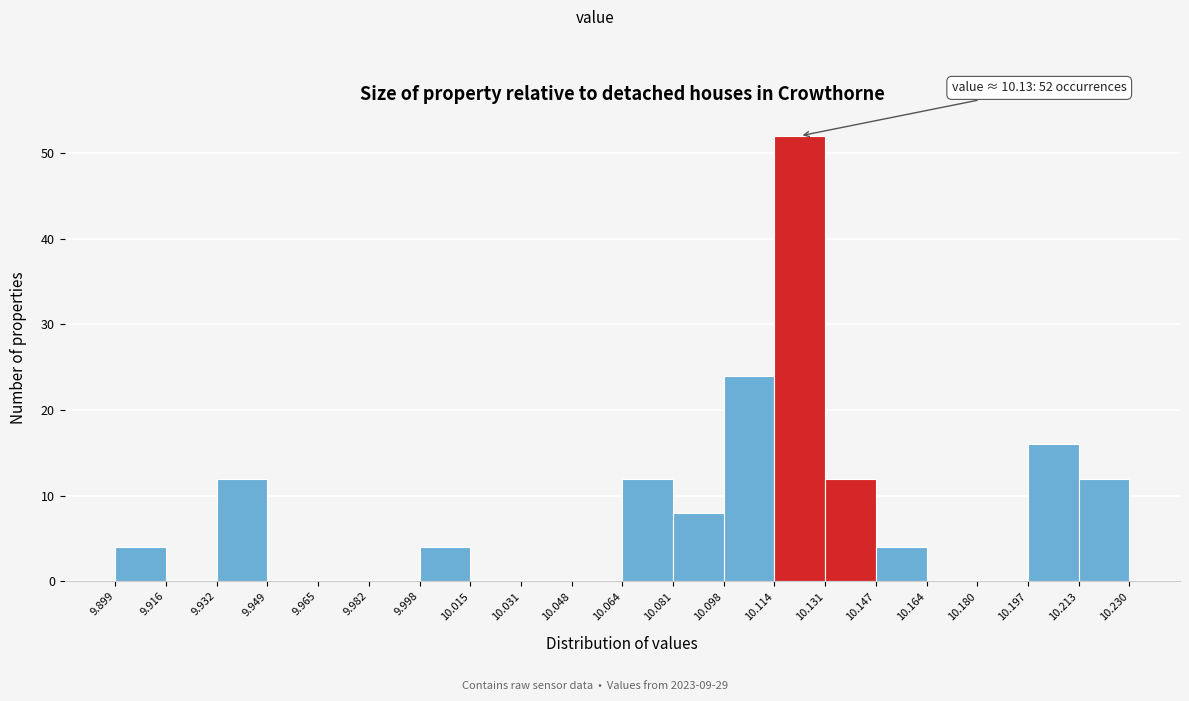

Which range on the x-axis has the tallest bar?

10.114 to 10.131